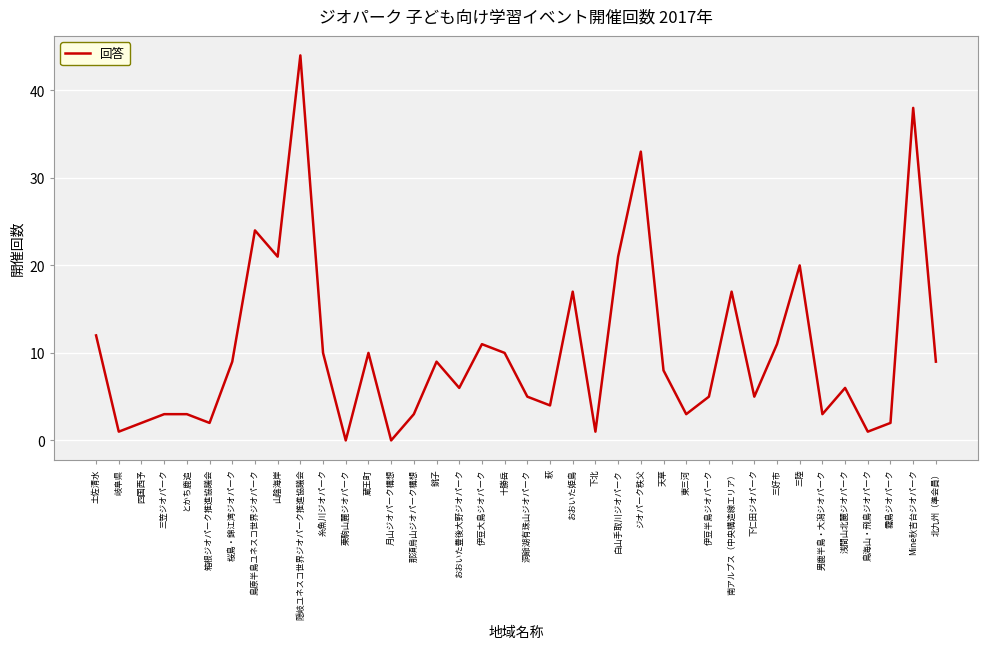

At which category does the data reach its first local valley?

岐阜県